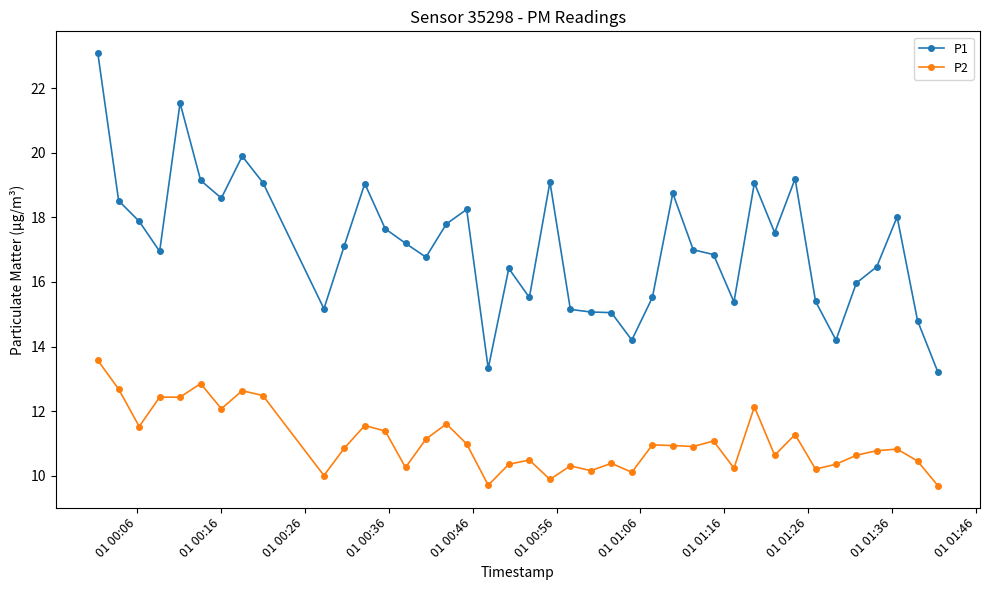

What is the minimum value for P2?

9.7